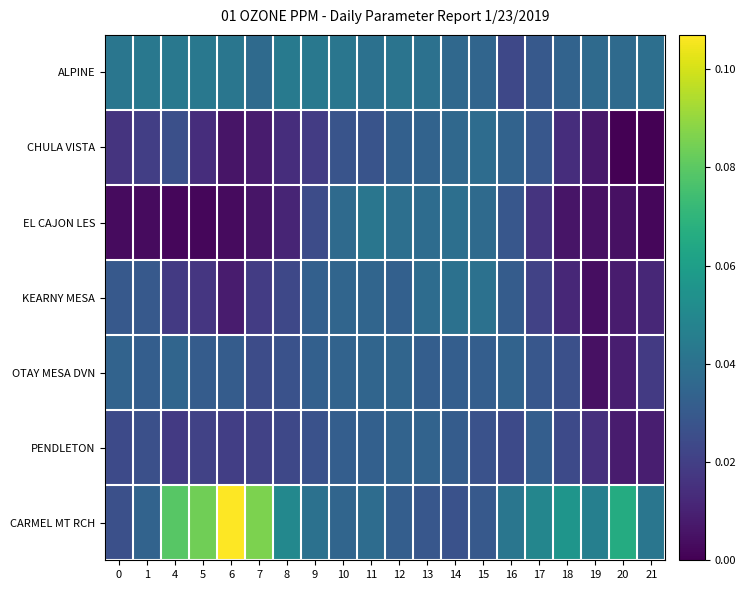

Reading right to left, transcribe all the data shown in this chart.

ALPINE: 21=0.0	20=0.0	19=0.0	18=0.0	17=0.0	16=0.0	15=0.0	14=0.0	13=0.0	12=0.0	11=0.0	10=0.0	9=0.0	8=0.0	7=0.0	6=0.0	5=0.0	4=0.0	1=0.0	0=0.0
CHULA VISTA: 21=0.0	20=0.0	19=0.0	18=0.0	17=0.0	16=0.0	15=0.0	14=0.0	13=0.0	12=0.0	11=0.0	10=0.0	9=0.0	8=0.0	7=0.0	6=0.0	5=0.0	4=0.0	1=0.0	0=0.0
EL CAJON LES: 21=0.0	20=0.0	19=0.0	18=0.0	17=0.0	16=0.0	15=0.0	14=0.0	13=0.0	12=0.0	11=0.0	10=0.0	9=0.0	8=0.0	7=0.0	6=0.0	5=0.0	4=0.0	1=0.0	0=0.0
KEARNY MESA: 21=0.0	20=0.0	19=0.0	18=0.0	17=0.0	16=0.0	15=0.0	14=0.0	13=0.0	12=0.0	11=0.0	10=0.0	9=0.0	8=0.0	7=0.0	6=0.0	5=0.0	4=0.0	1=0.0	0=0.0
OTAY MESA DVN: 21=0.0	20=0.0	19=0.0	18=0.0	17=0.0	16=0.0	15=0.0	14=0.0	13=0.0	12=0.0	11=0.0	10=0.0	9=0.0	8=0.0	7=0.0	6=0.0	5=0.0	4=0.0	1=0.0	0=0.0
PENDLETON: 21=0.0	20=0.0	19=0.0	18=0.0	17=0.0	16=0.0	15=0.0	14=0.0	13=0.0	12=0.0	11=0.0	10=0.0	9=0.0	8=0.0	7=0.0	6=0.0	5=0.0	4=0.0	1=0.0	0=0.0
CARMEL MT RCH: 21=0.0	20=0.1	19=0.0	18=0.1	17=0.0	16=0.0	15=0.0	14=0.0	13=0.0	12=0.0	11=0.0	10=0.0	9=0.0	8=0.1	7=0.1	6=0.1	5=0.1	4=0.1	1=0.0	0=0.0